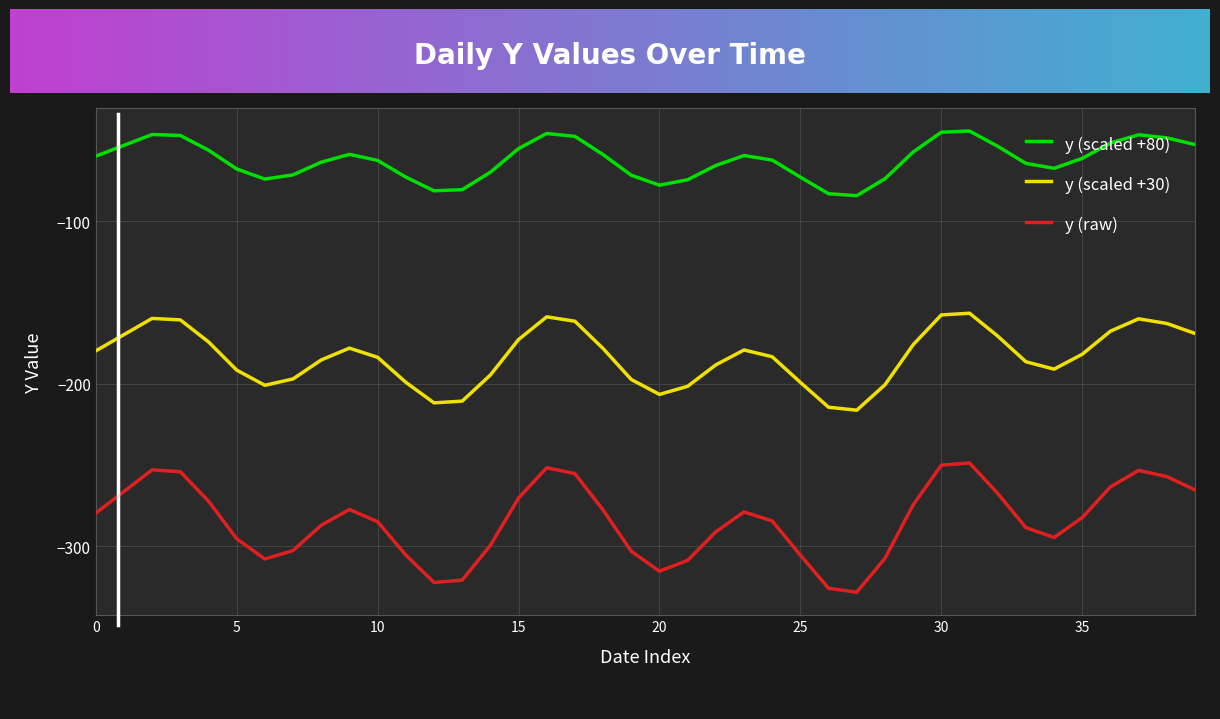

Which series has the largest total across all categories?

y (scaled +80)